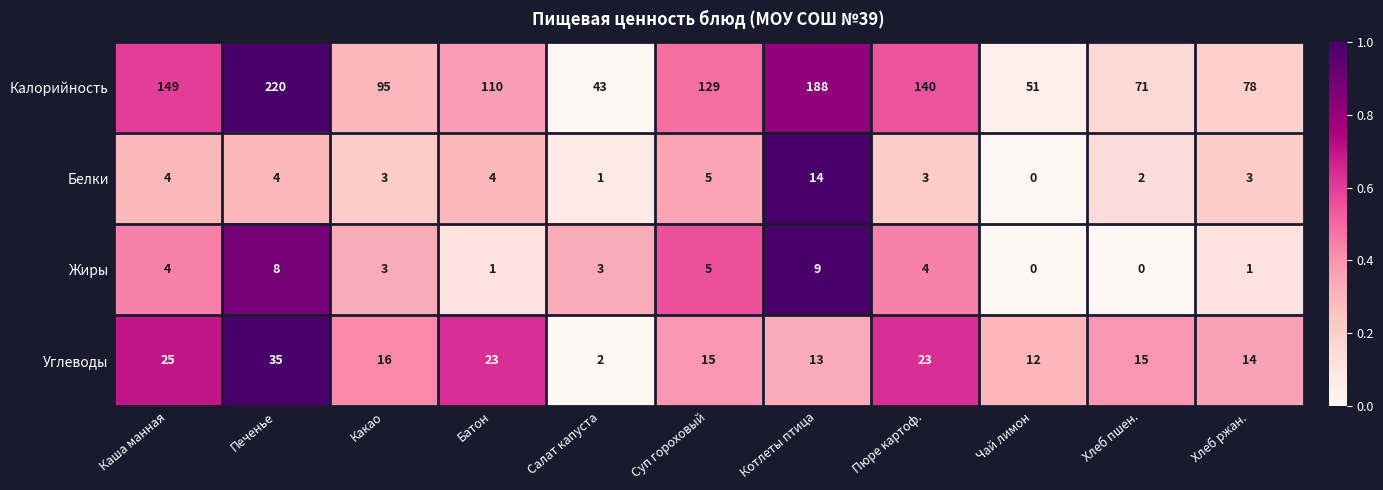

What is the sum of all Белки values?

43